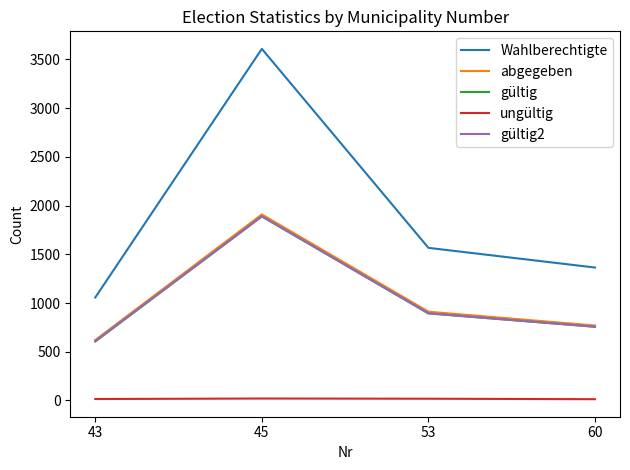

Which series has the largest range (max minus min)?

Wahlberechtigte